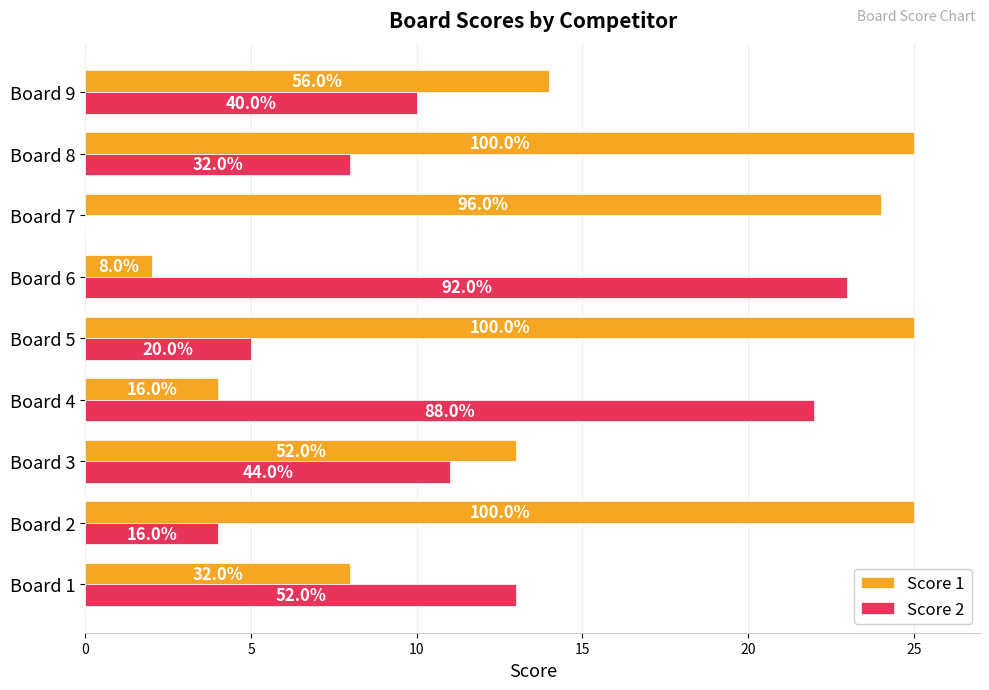

What is the value of the Score 2 bar at the 4th from the left?

22